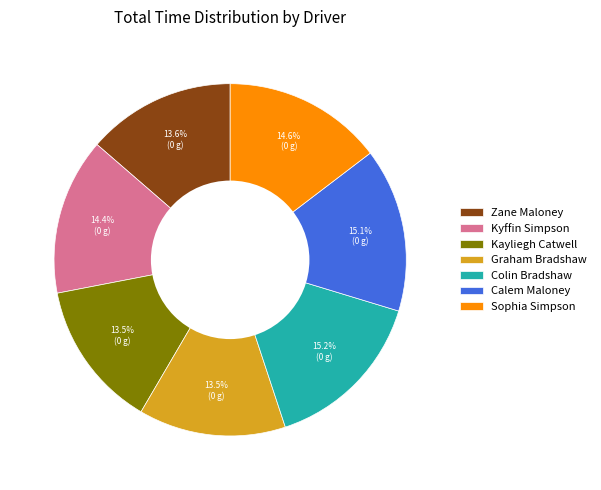

What portion of the pie excludes Kayliegh Catwell?

86.5%